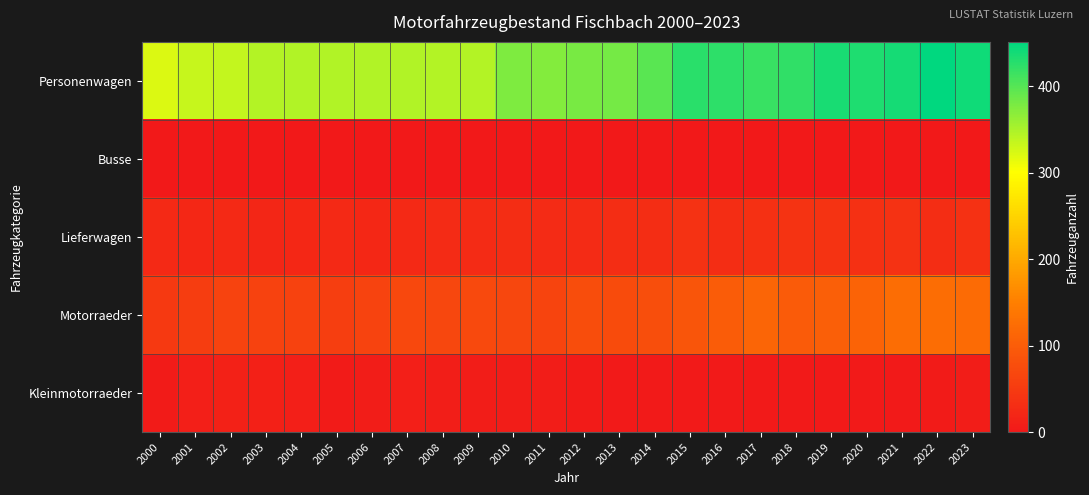

Reading left to right, transcribe all the data shown in this chart.

Personenwagen: 2000=321	2001=333	2002=335	2003=345	2004=347	2005=346	2006=347	2007=346	2008=345	2009=345	2010=377	2011=373	2012=379	2013=381	2014=397	2015=425	2016=423	2017=416	2018=422	2019=436	2020=432	2021=438	2022=451	2023=441
Busse: 2000=0	2001=0	2002=0	2003=0	2004=0	2005=0	2006=0	2007=0	2008=0	2009=1	2010=1	2011=1	2012=1	2013=1	2014=1	2015=1	2016=1	2017=1	2018=1	2019=1	2020=1	2021=1	2022=1	2023=1
Lieferwagen: 2000=23	2001=22	2002=24	2003=21	2004=22	2005=24	2006=22	2007=24	2008=28	2009=27	2010=31	2011=27	2012=27	2013=30	2014=31	2015=37	2016=30	2017=34	2018=40	2019=40	2020=34	2021=37	2022=31	2023=36
Motorraeder: 2000=49	2001=53	2002=62	2003=61	2004=61	2005=55	2006=62	2007=70	2008=67	2009=72	2010=67	2011=65	2012=76	2013=75	2014=79	2015=89	2016=99	2017=111	2018=97	2019=103	2020=110	2021=125	2022=125	2023=121
Kleinmotorraeder: 2000=4	2001=9	2002=13	2003=11	2004=9	2005=4	2006=6	2007=9	2008=8	2009=6	2010=7	2011=6	2012=4	2013=3	2014=2	2015=2	2016=3	2017=2	2018=2	2019=2	2020=3	2021=3	2022=5	2023=6